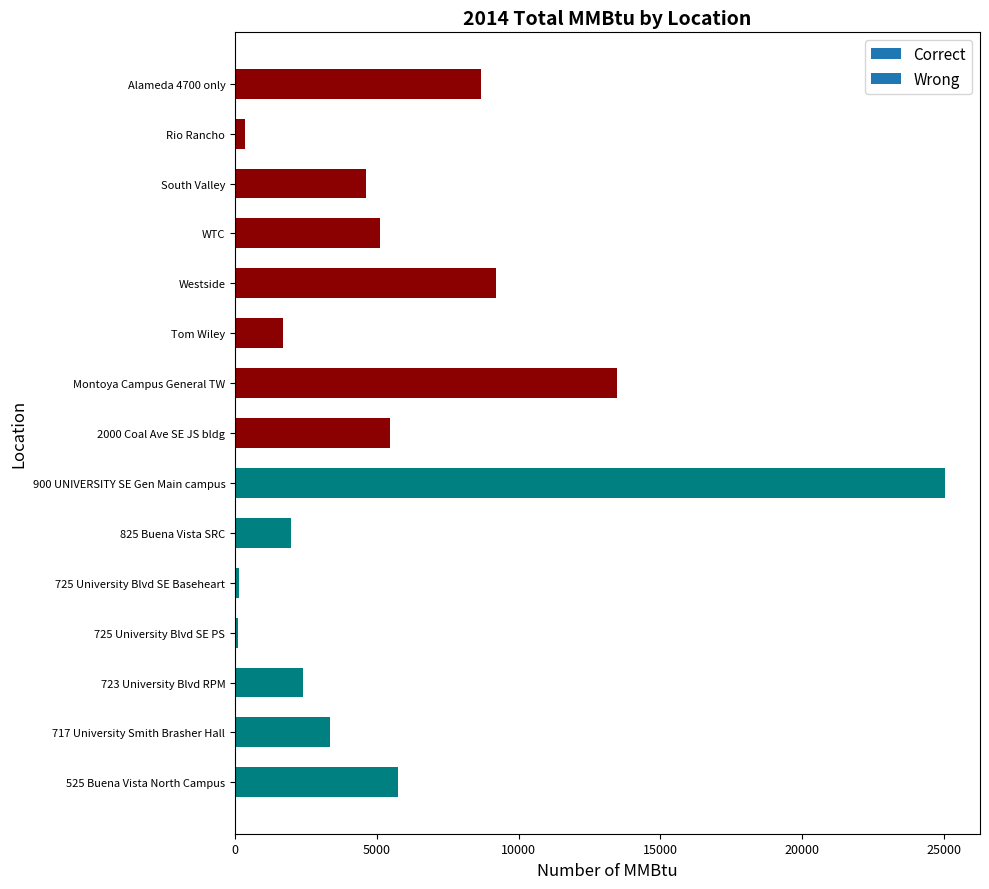

What is the difference between the values at 900 UNIVERSITY SE Gen Main campus and 723 University Blvd RPM?

22619